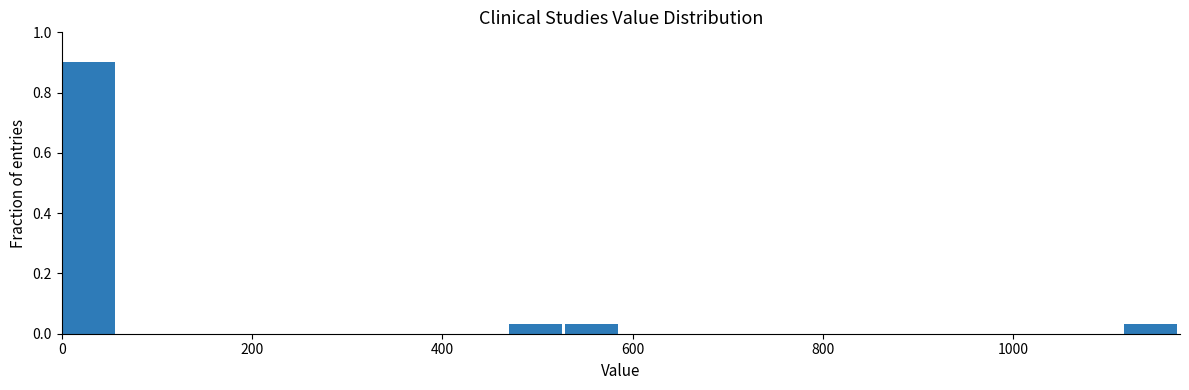

Around what value on the x-axis is the tallest bar? Give the approximate position of its centre, as read against the axis.

20